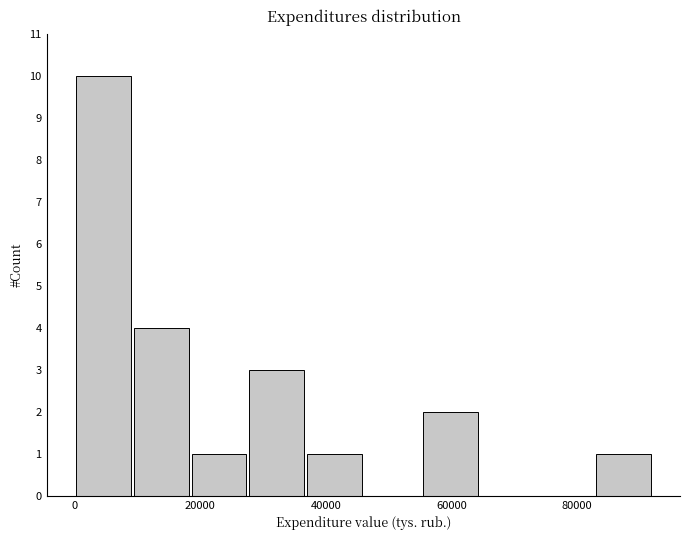

How tall is the bar that spans 10000 to 18000 on the x-axis? Neither the bar edges nor the heights are printed on the chart, so give them approximately, as read against the axes.

4